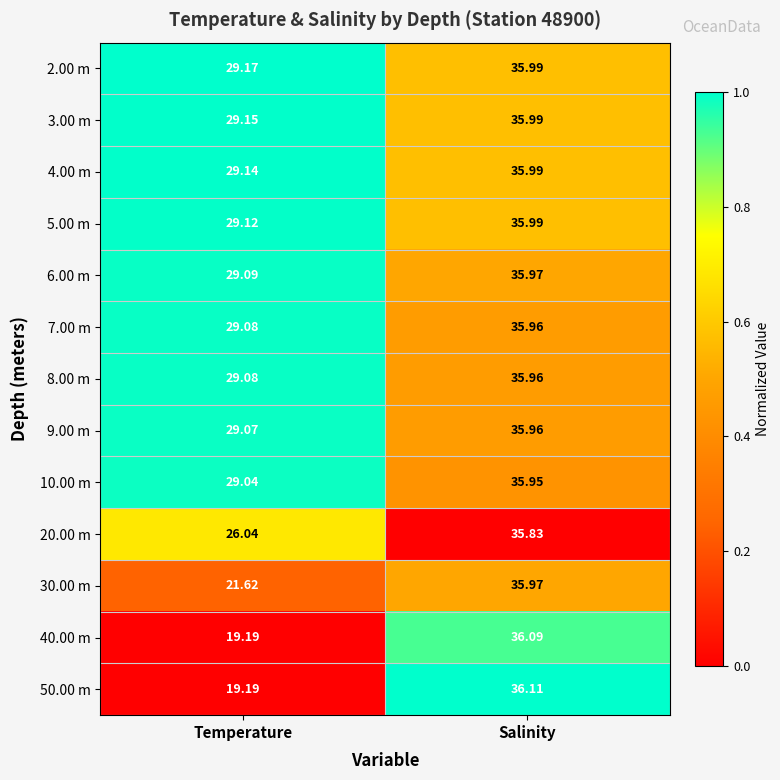

At which label is 2.00 m closest to 32?

Temperature